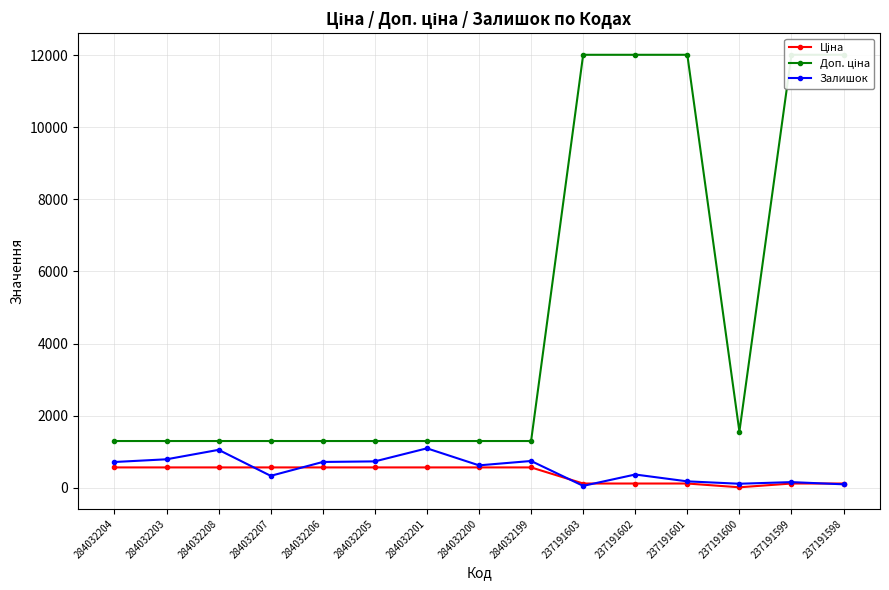

What is the label of the 15th point from the right?

284032204